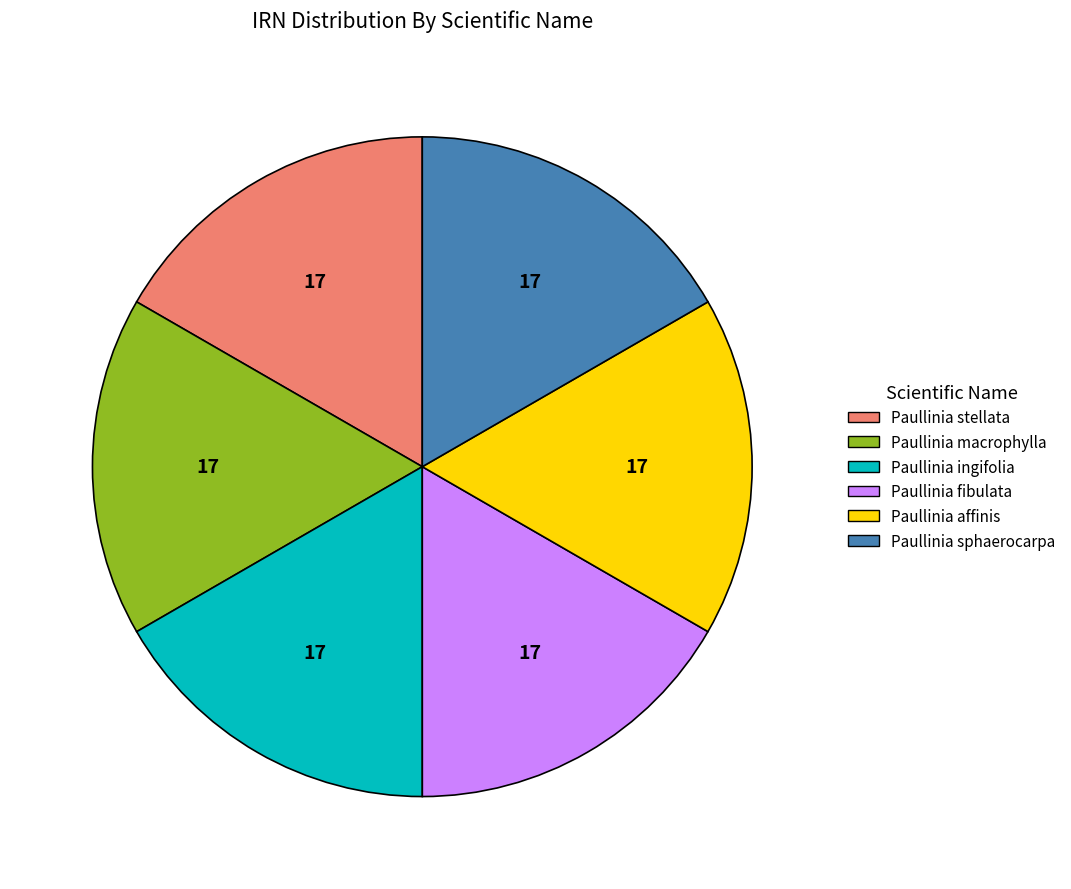

How many segments does this pie chart have?

6